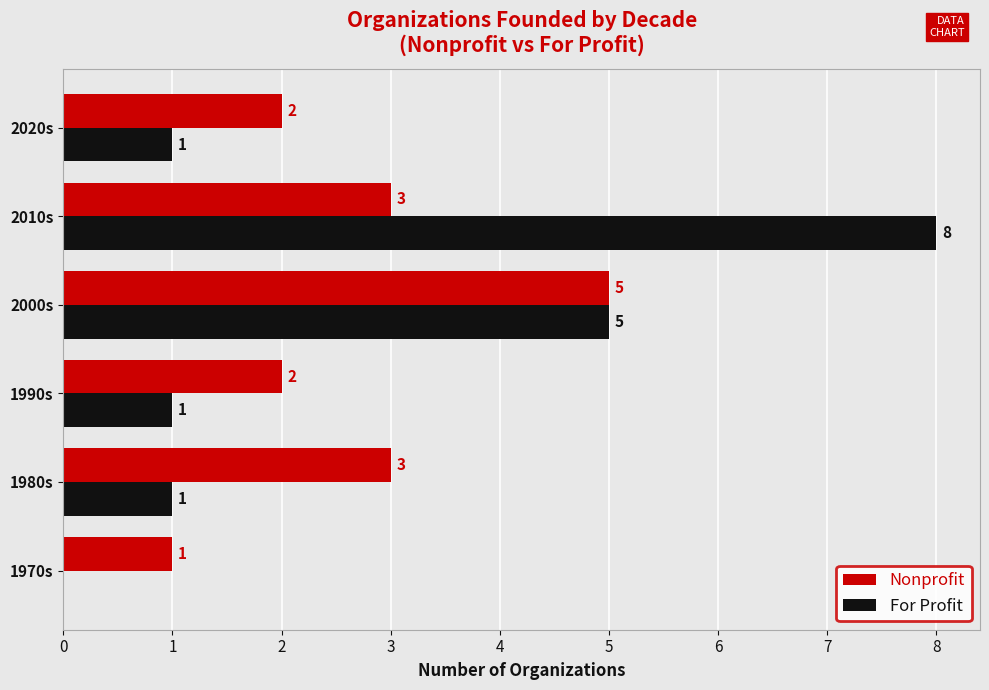

The value of For Profit at 2010s is 6. True or false?

False